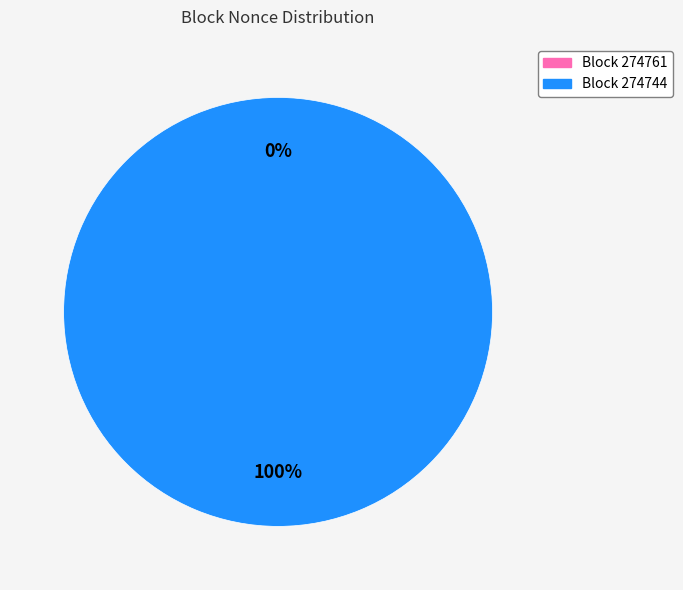

Which category has the smallest portion of the pie?

274761